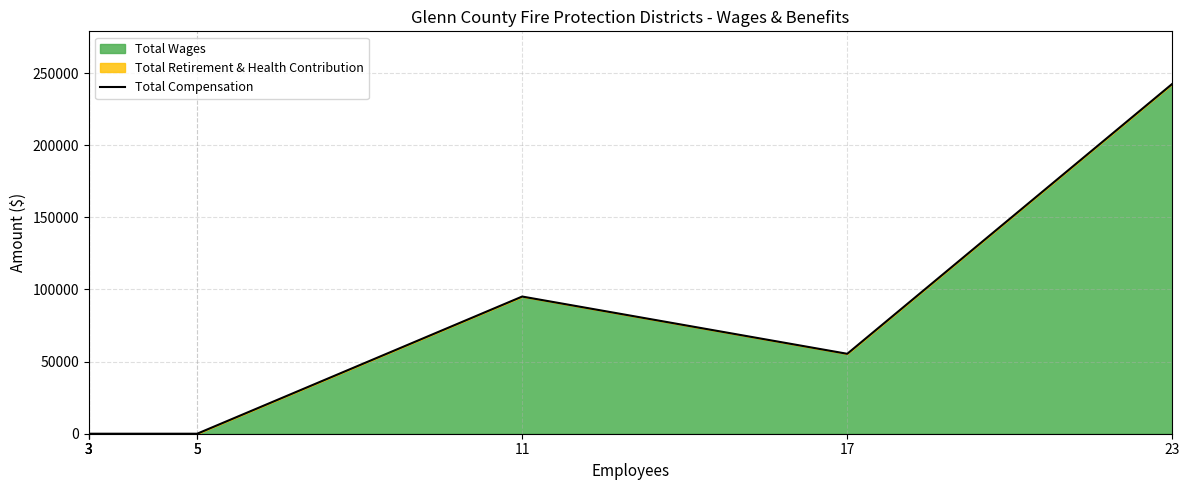

How many points are lower than both their immediate neighbors (excluding endpoints)?

1